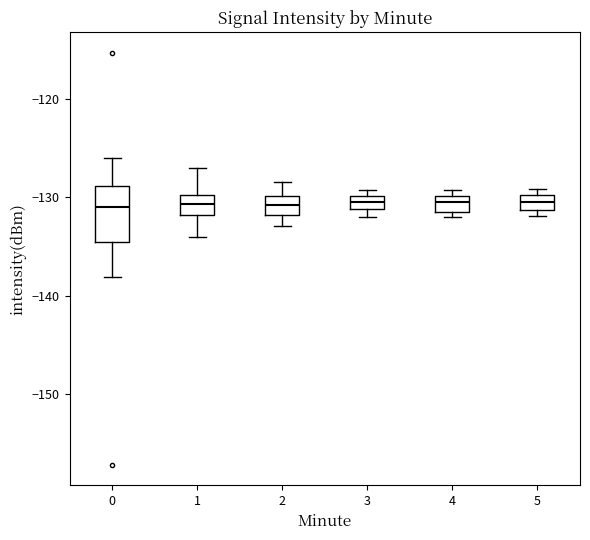

Which box is the tallest, from its lower edge to its upper edge?

0